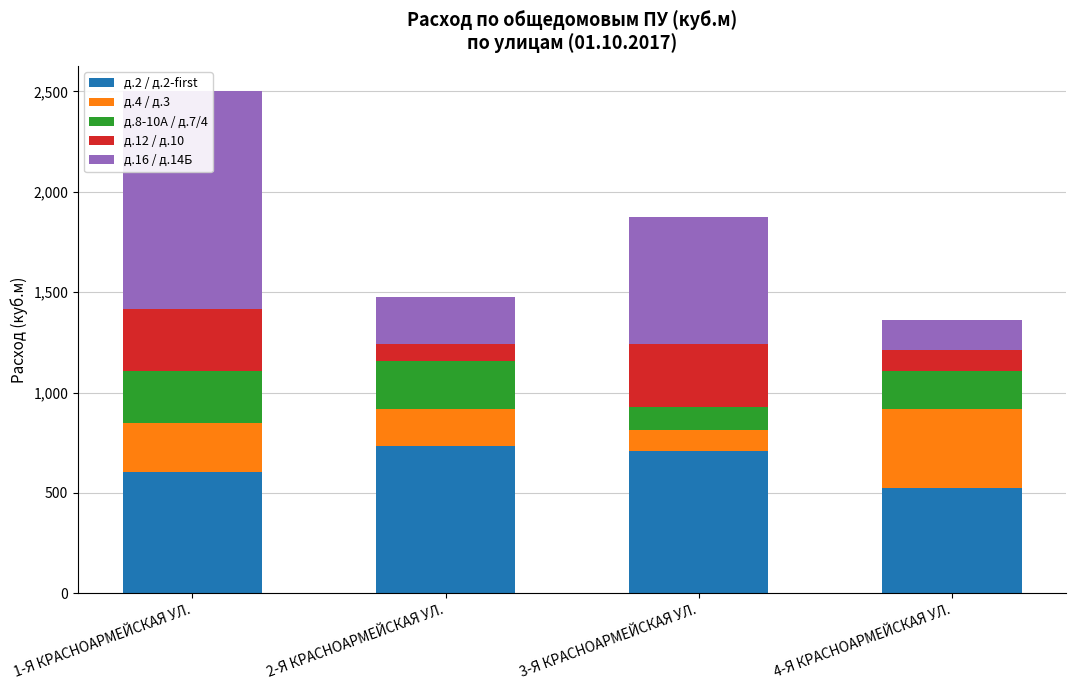

At which label does д.16 / д.14Б first exceed 631?

1-Я КРАСНОАРМЕЙСКАЯ УЛ.